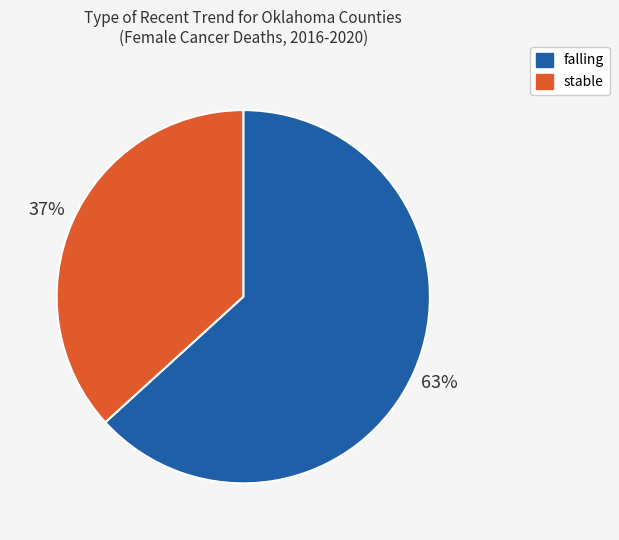

To the nearest percent, what portion does stable represent?

37%